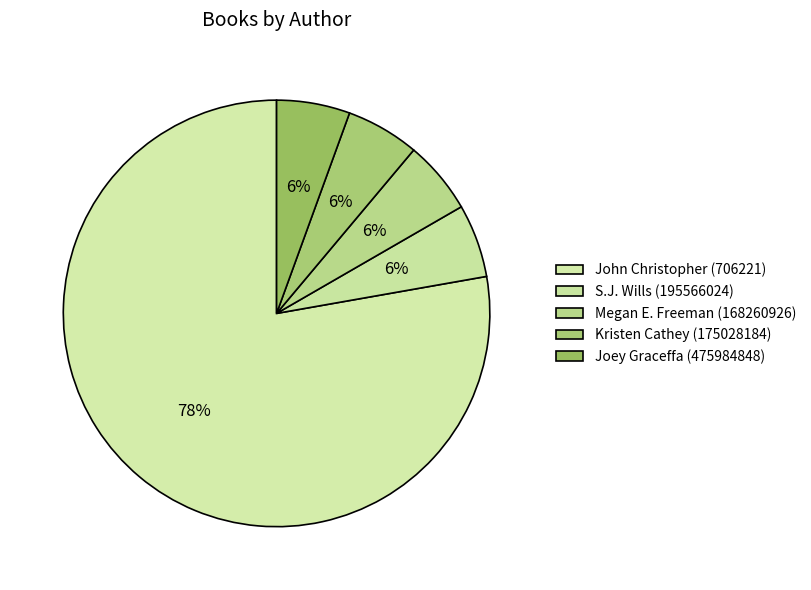

Count the number of slices in the pie.

5